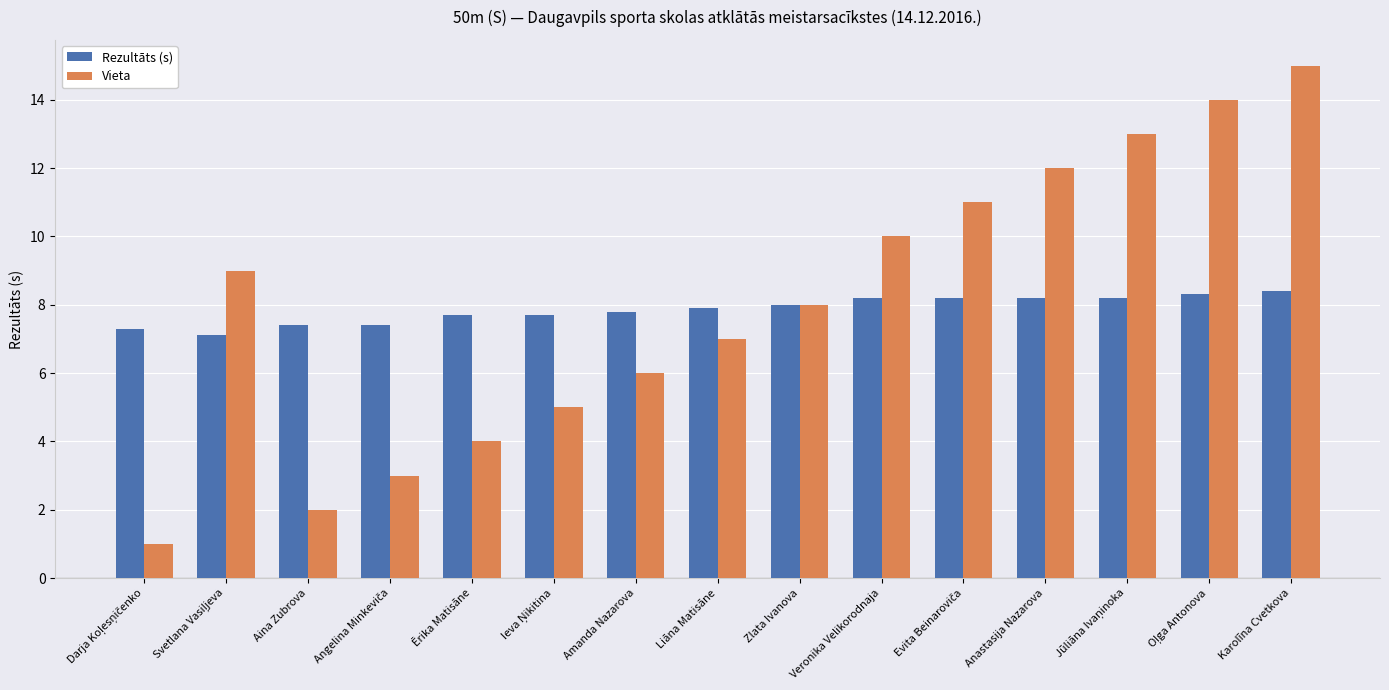

The Vieta series shows 6.0 at Amanda Nazarova. True or false?

True